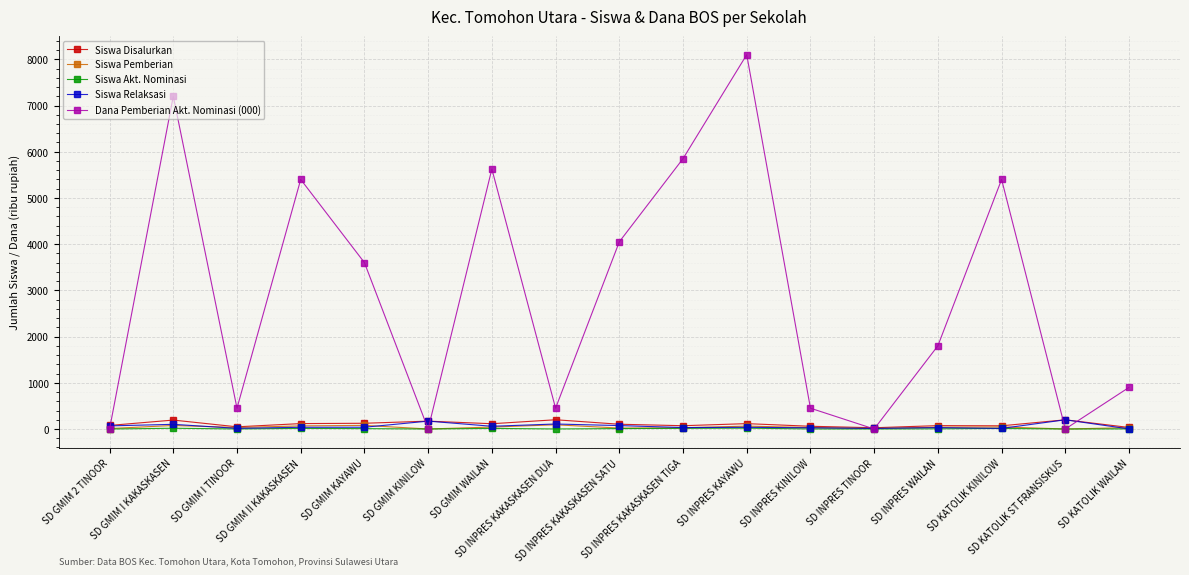

Which series has the widest spread of values?

Dana Pemberian Akt. Nominasi (000)